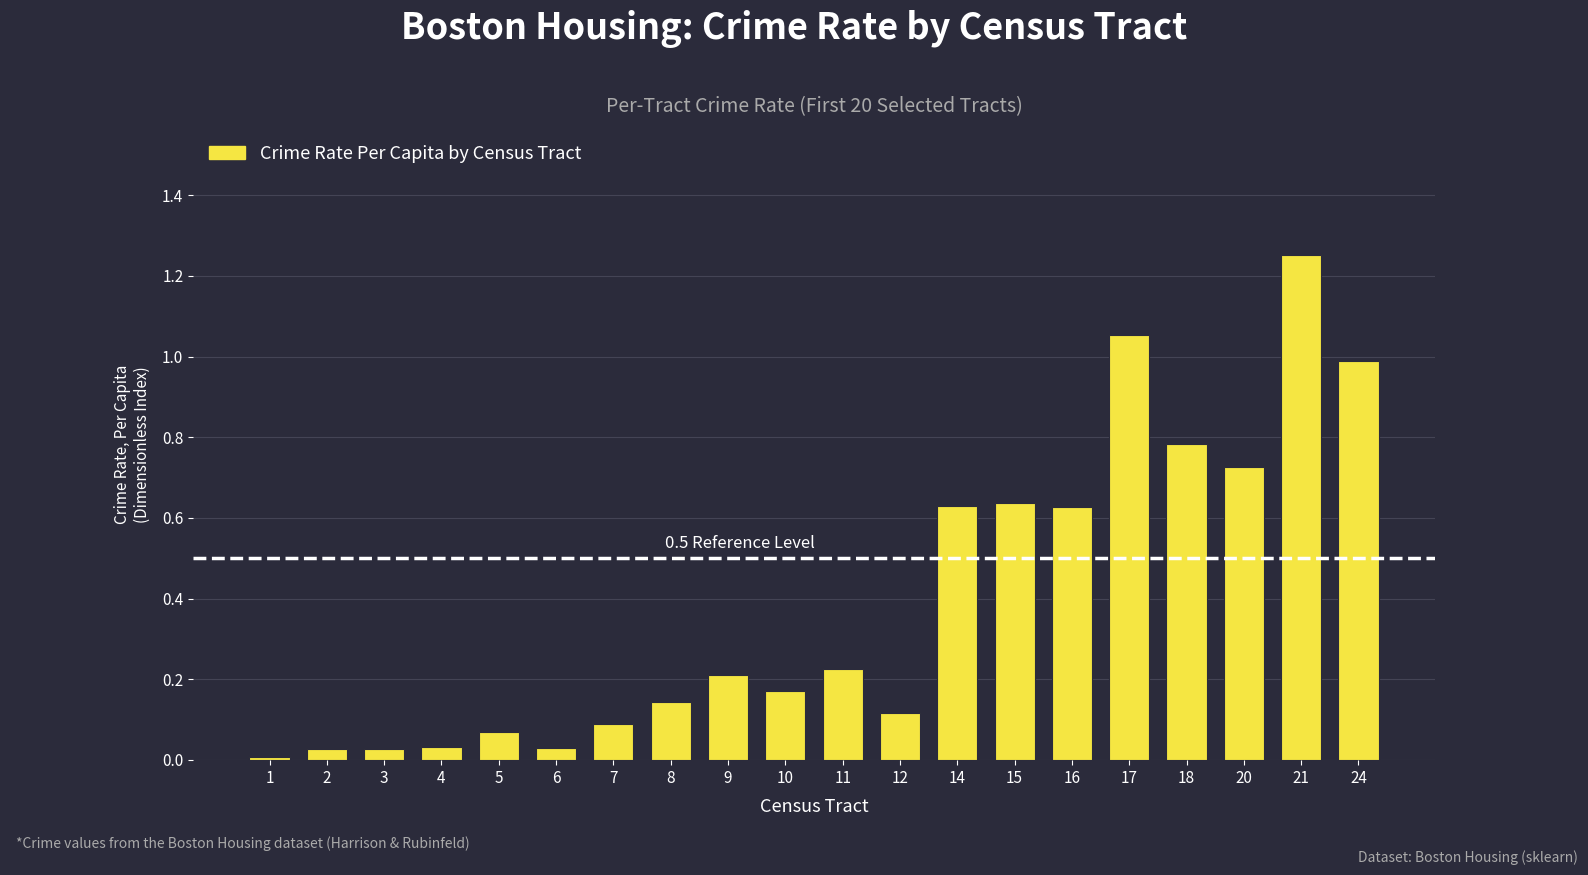

Count the number of data series in this chart.

1